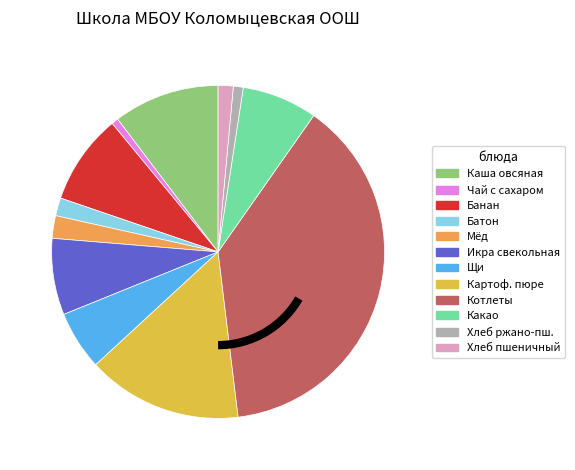

To the nearest percent, what is the difference between the largest and smallest slice percentages?

38%